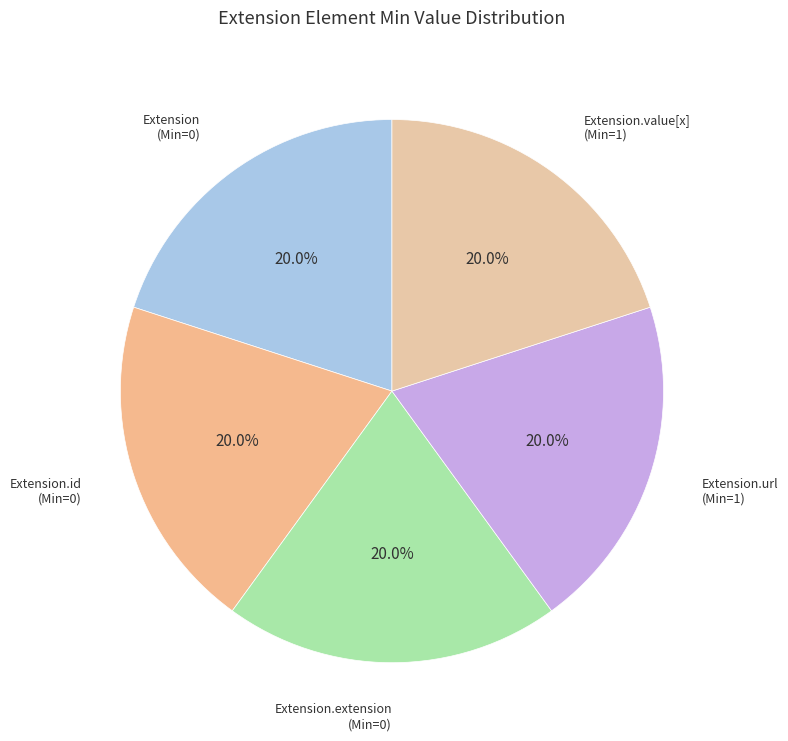

Count the number of slices in the pie.

5